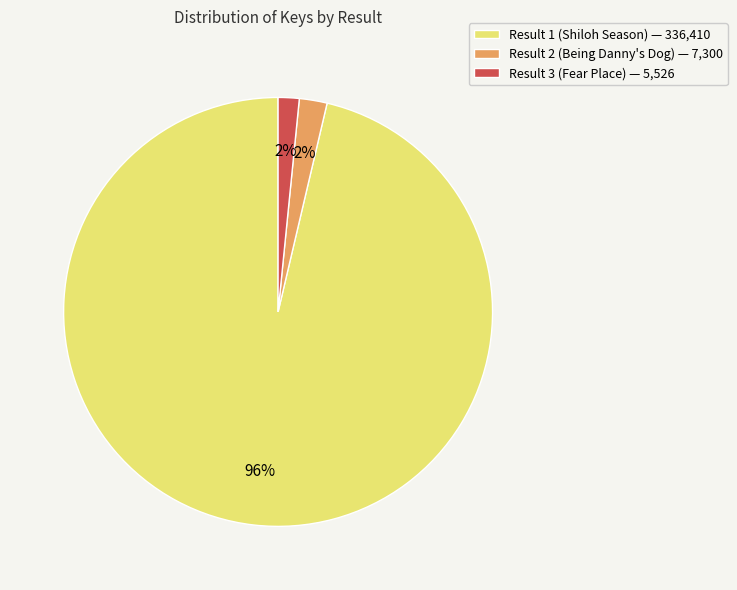

Count the number of slices in the pie.

3